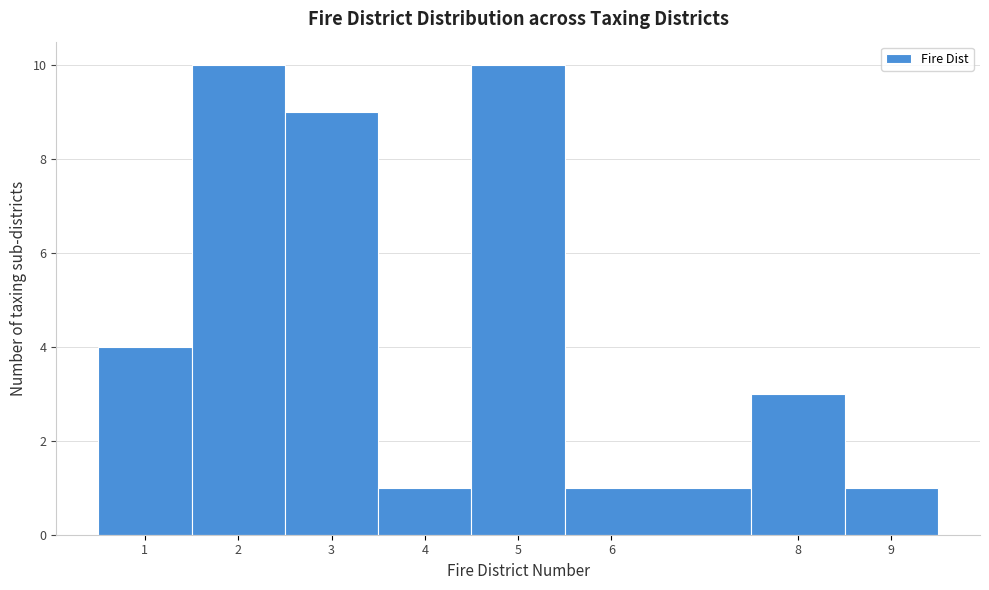

Reading left to right, transcribe this chart: for each bar, give the range it covers on the x-axis and its height. The values are not printed on the chart, so give them approximately, as read against the axis.

0.5 to 1.5: 4
1.5 to 2.5: 10
2.5 to 3.5: 9
3.5 to 4.5: 1
4.5 to 5.5: 10
5.5 to 7.5: 1
7.5 to 8.5: 3
8.5 to 9.5: 1